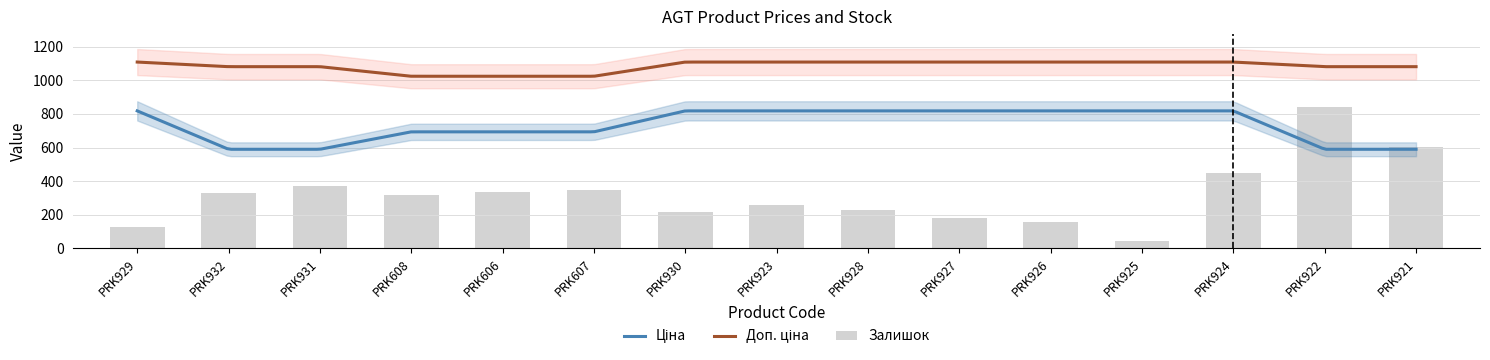

Is the value of Доп. ціна at PRK924 greater than the value of Ціна at PRK608?

Yes